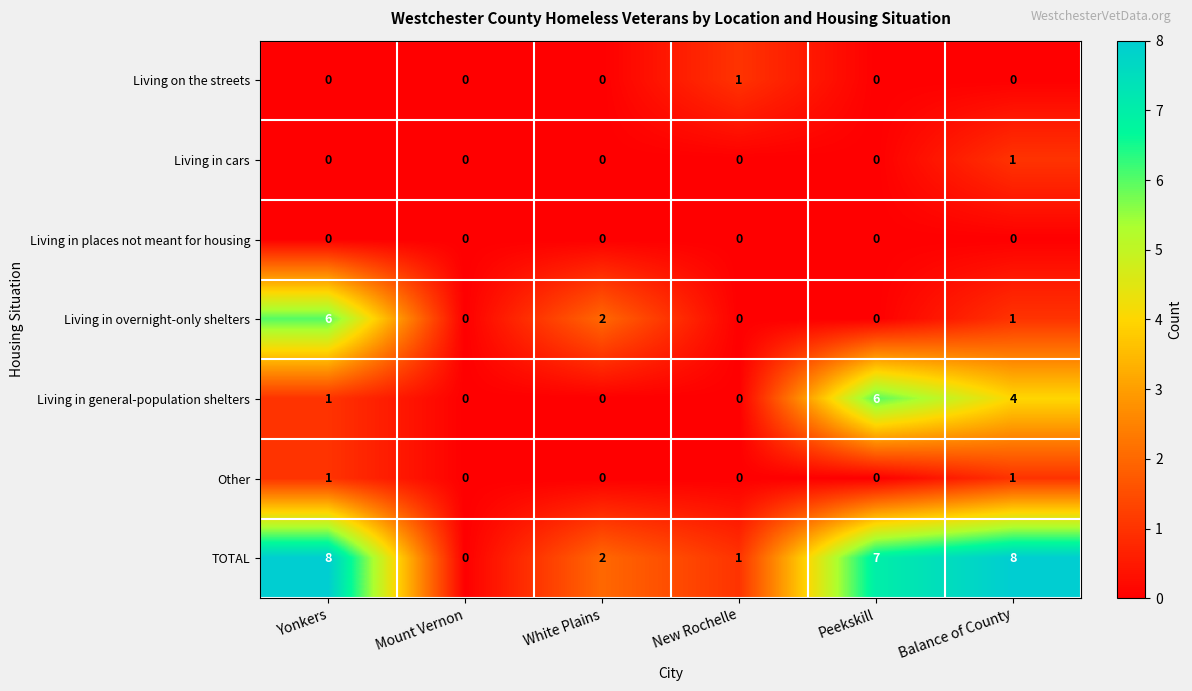

What is the maximum value shown in the chart?

8